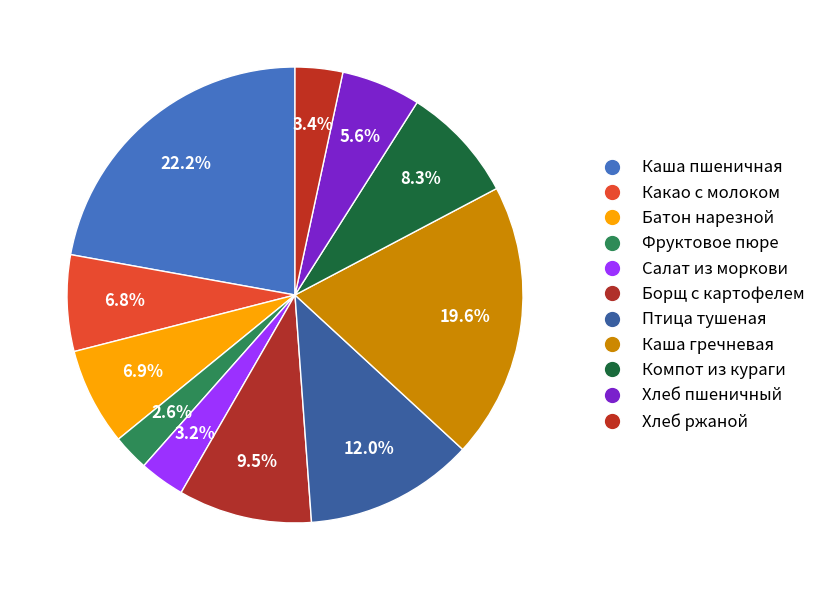

To the nearest percent, what is the difference between the largest and smallest slice percentages?

20%